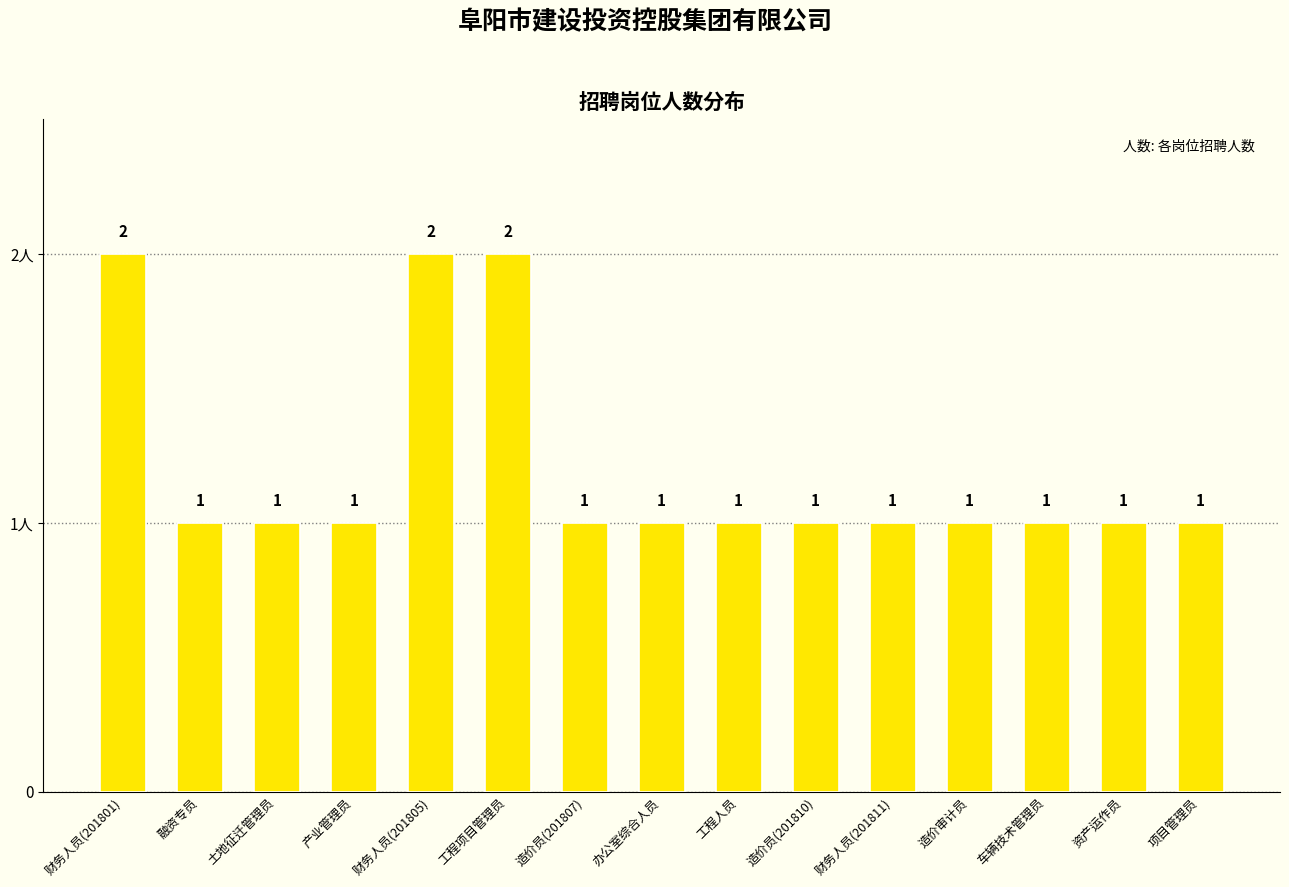

What is the ratio of the value at 造价审计员 to the value at 资产运作员?

1.0